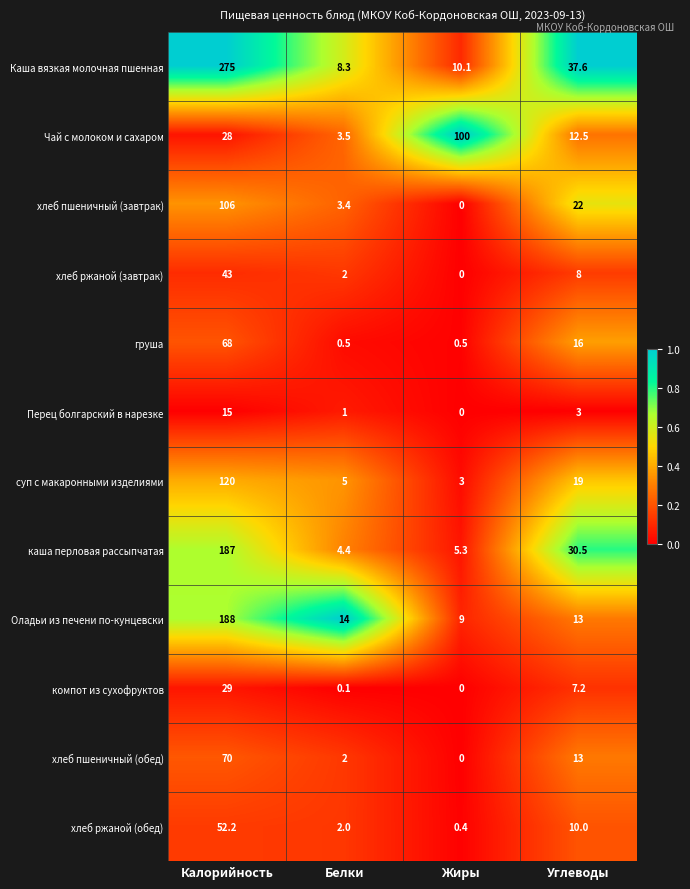

At which category is the sum across all series the highest?

Калорийность